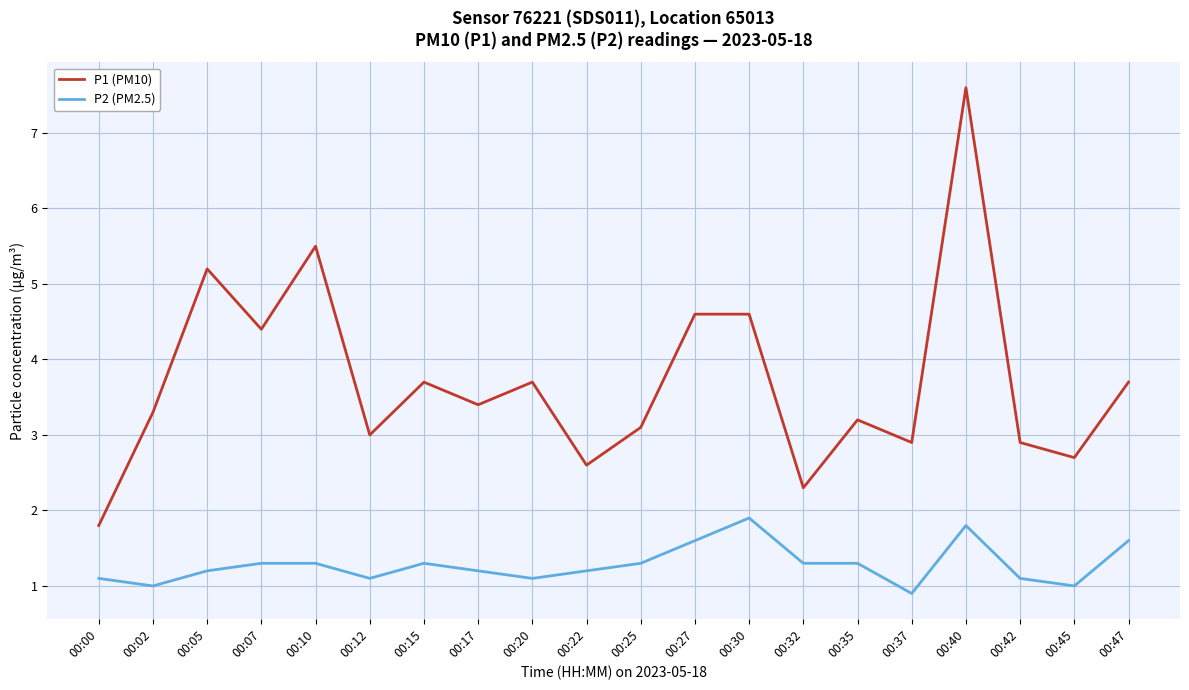

Which category has the highest value across all series?

00:40